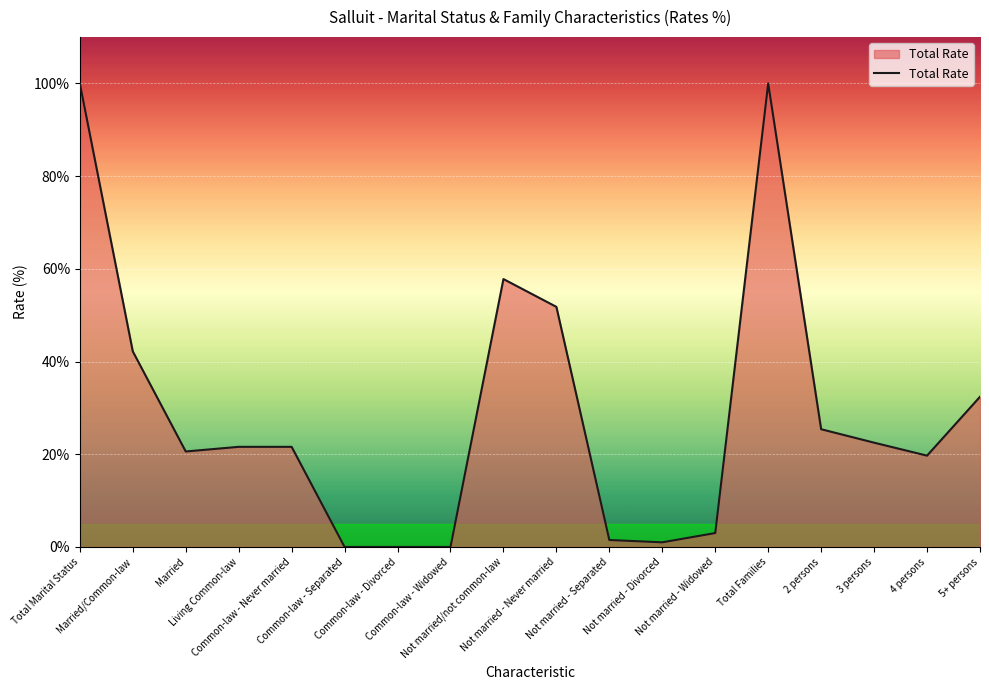

Count the number of values greater than 21.

10